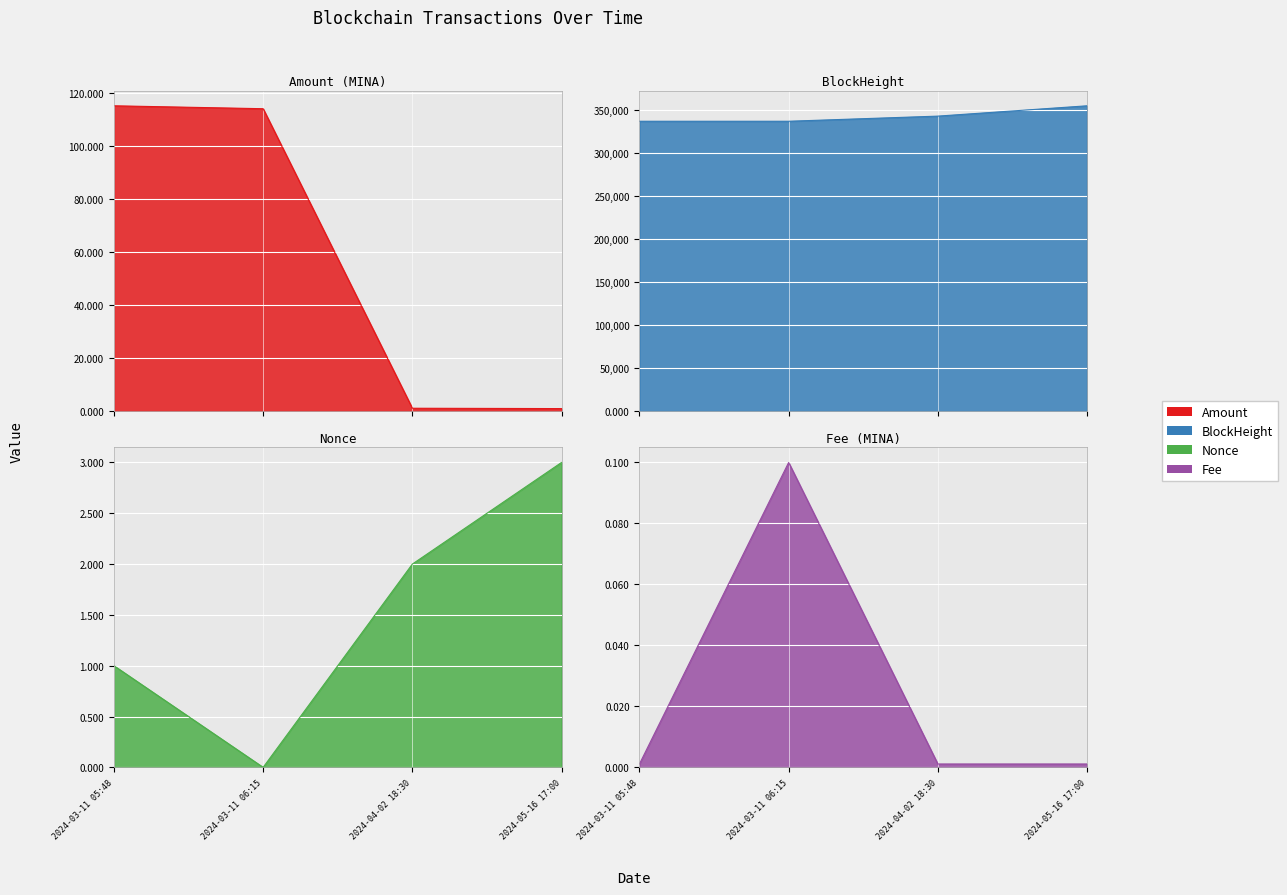

What is the maximum value shown in the chart?

354543.0